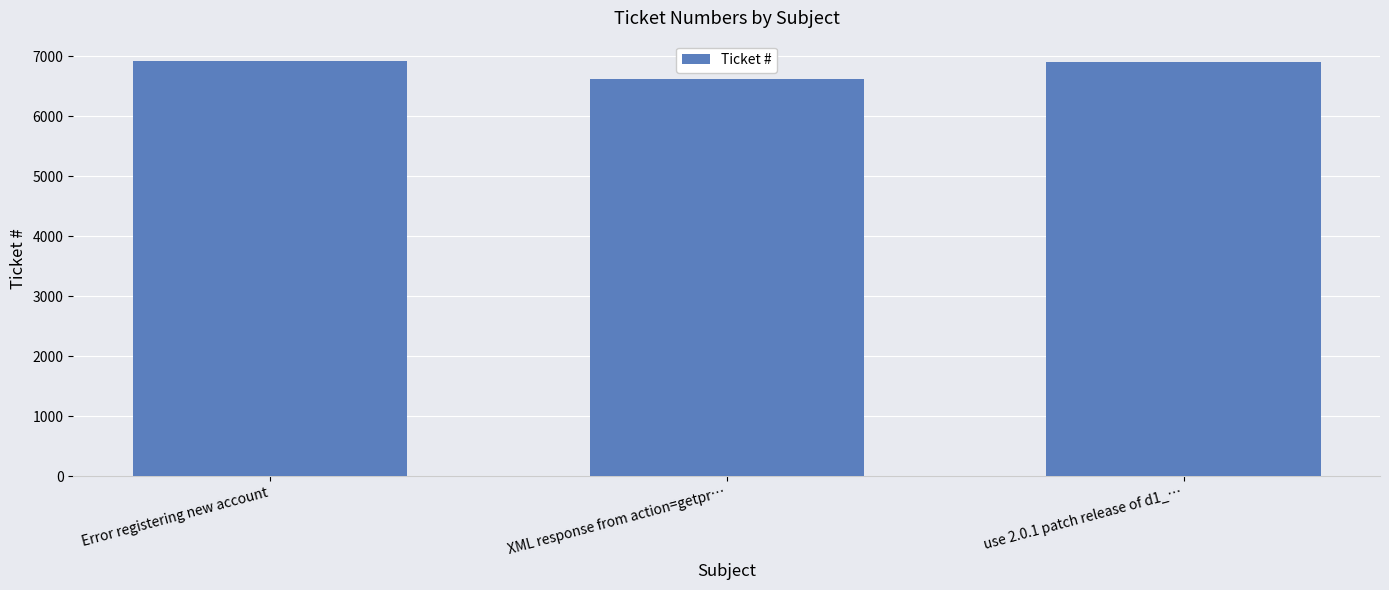

What is the value of the 1st bar from the left?

6917